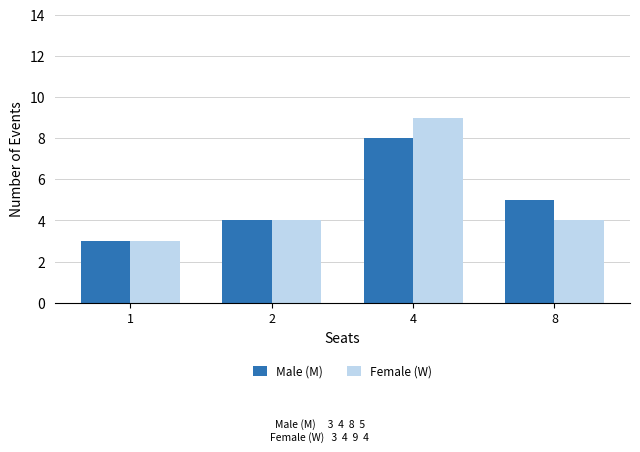

Rank the series by their maximum value, from highest to lowest.

Female (W), Male (M)